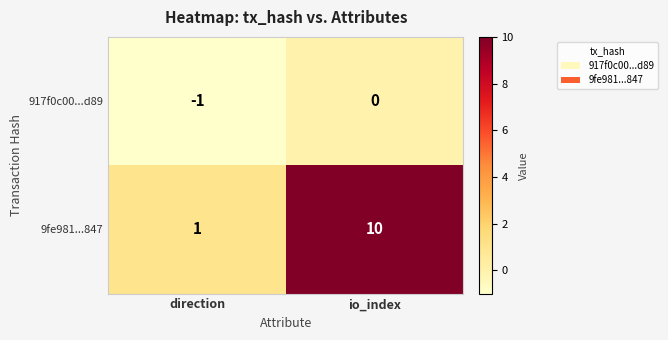

What is the sum of the 9fe981...847 values at io_index and direction?

11